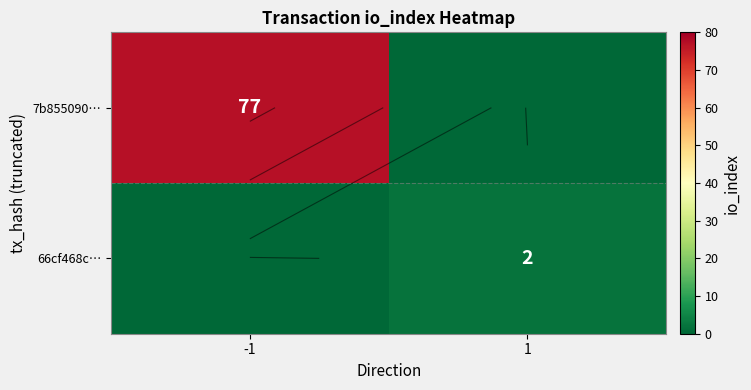

Which series has the widest spread of values?

7b855090…